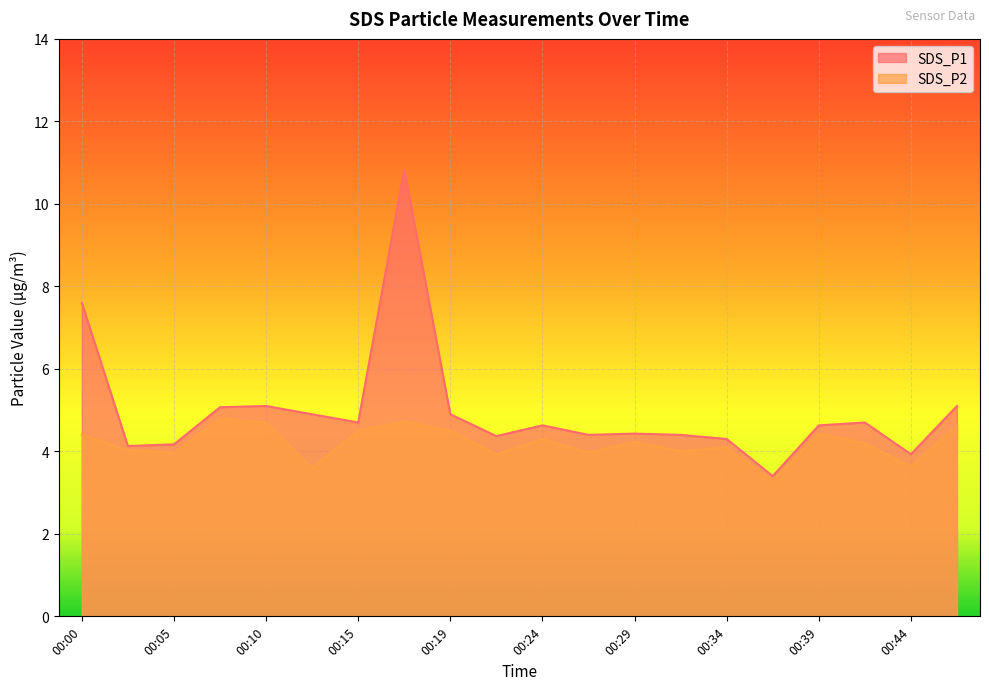

Rank the categories by SDS_P1 value from lowest to highest.

00:37, 00:44, 00:02, 00:05, 00:34, 00:22, 00:27, 00:32, 00:29, 00:24, 00:39, 00:15, 00:42, 00:12, 00:19, 00:07, 00:10, 00:46, 00:00, 00:17